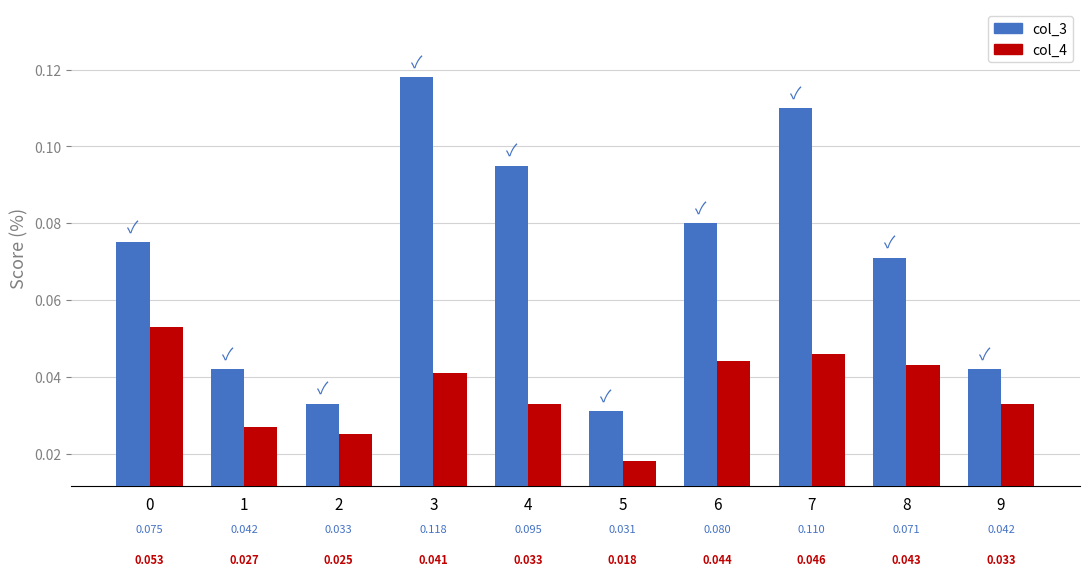

How many distinct data groups are displayed?

2